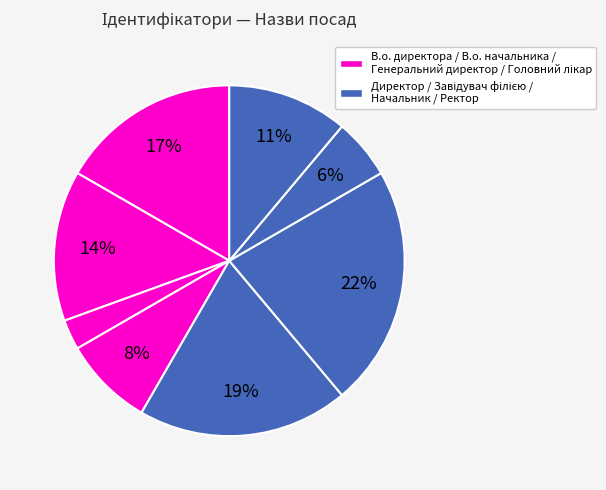

To the nearest percent, what is the difference between the largest and smallest slice percentages?

19%